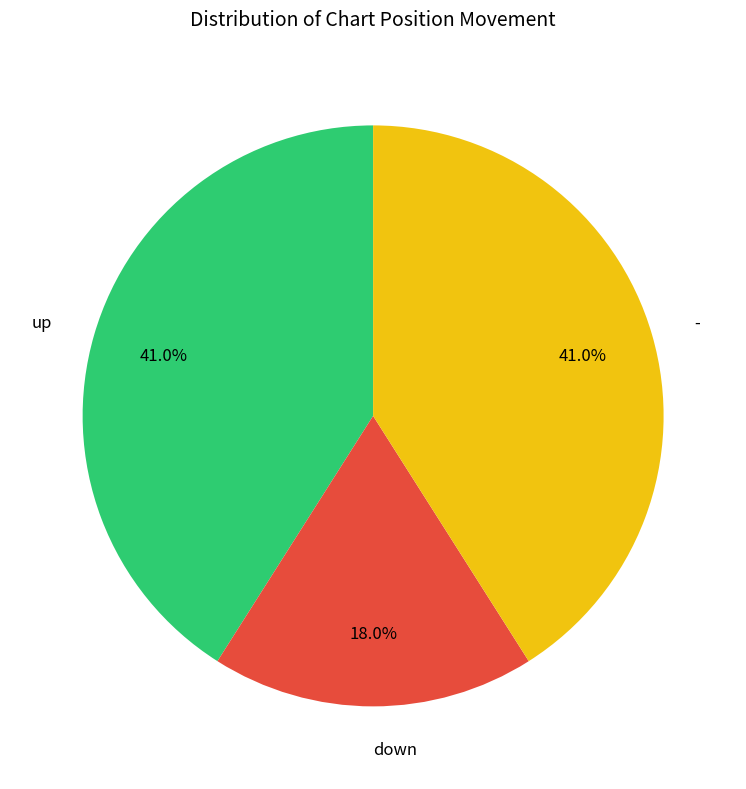

How many segments does this pie chart have?

3